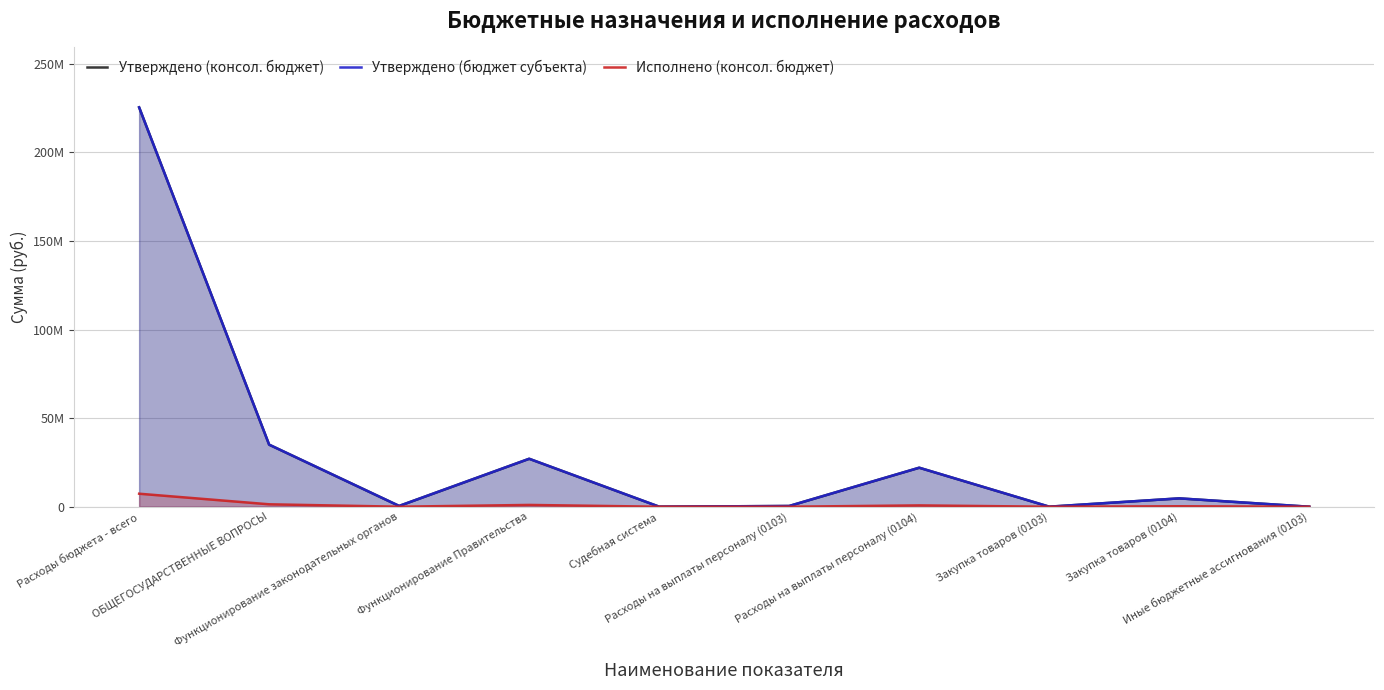

Which series has the widest spread of values?

Утверждено (консол. бюджет)